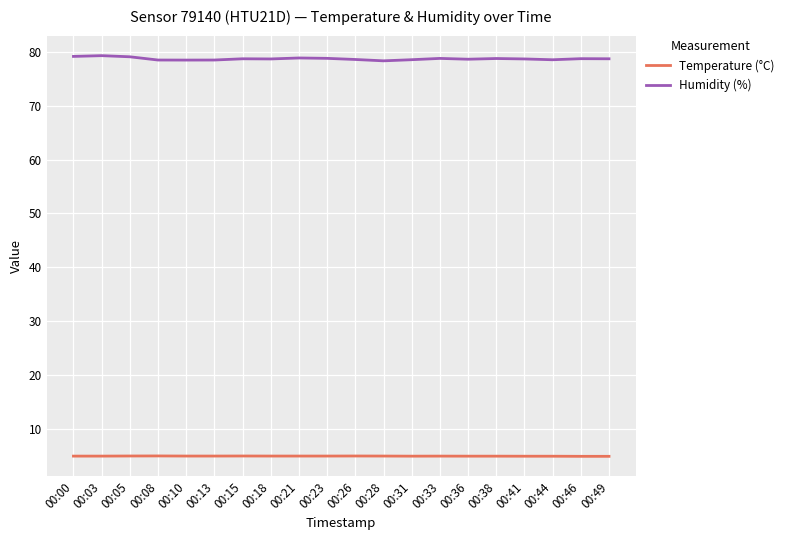

What is the smallest value displayed?

5.0